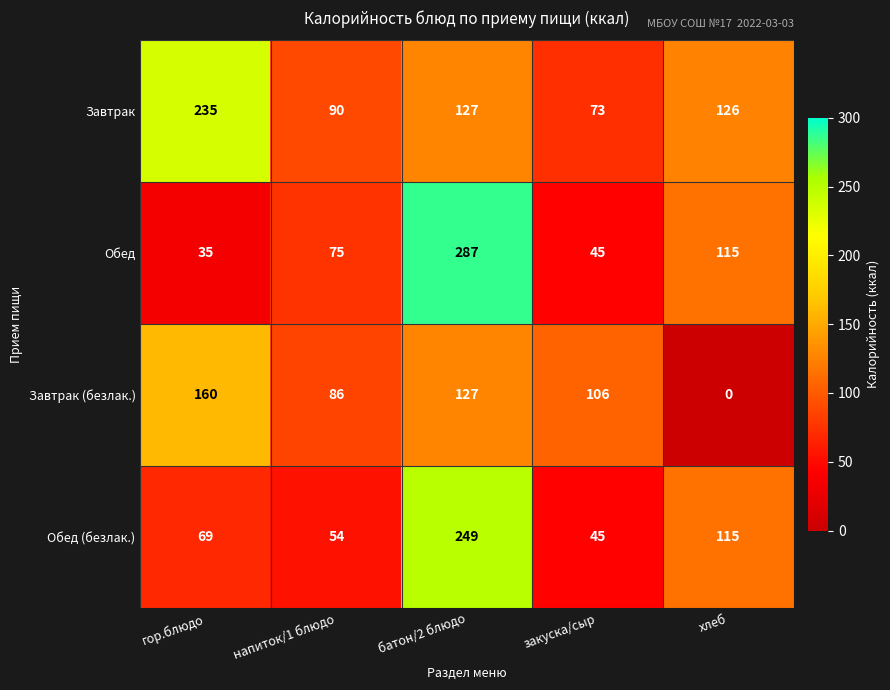

What is the total value across all series at батон/2 блюдо?

790